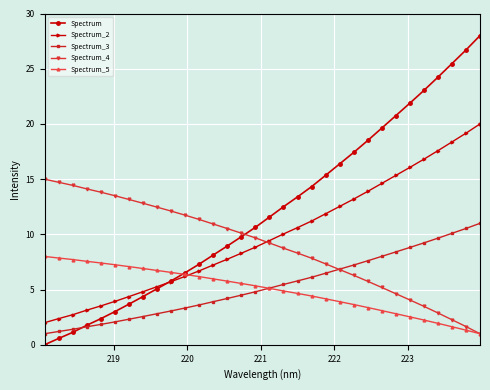

What is the value of the Spectrum point at the 15th from the left?

9.8